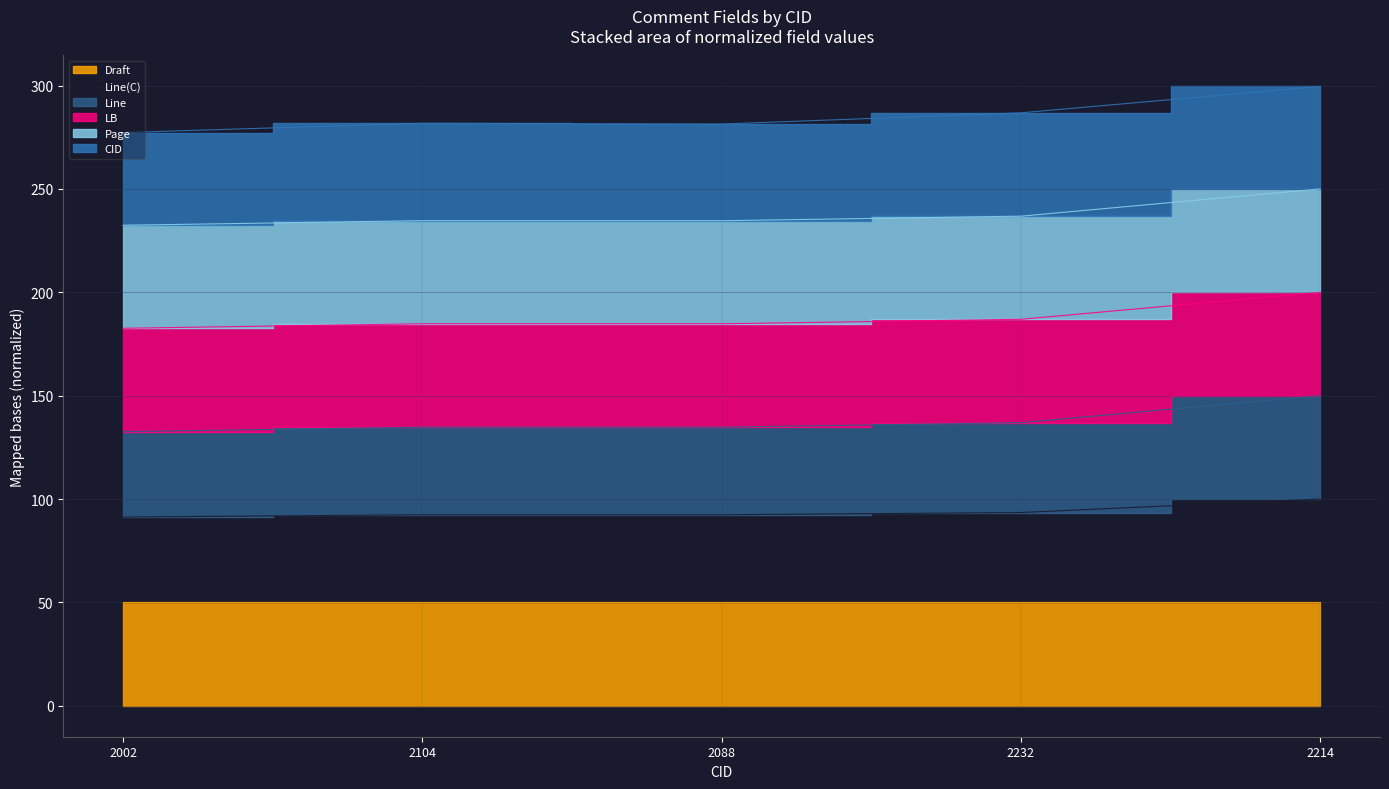

True or false: Line(C) and Page intersect in this chart.

False